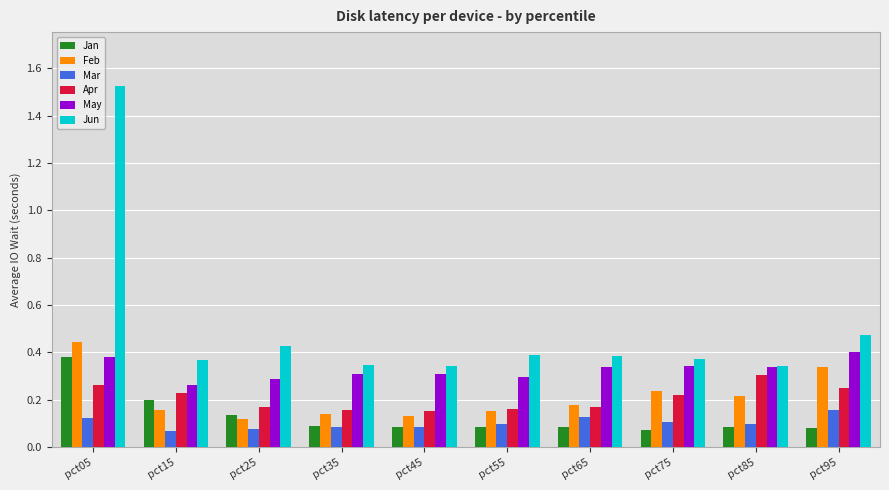

Which category has the lowest value in the May series?

pct15